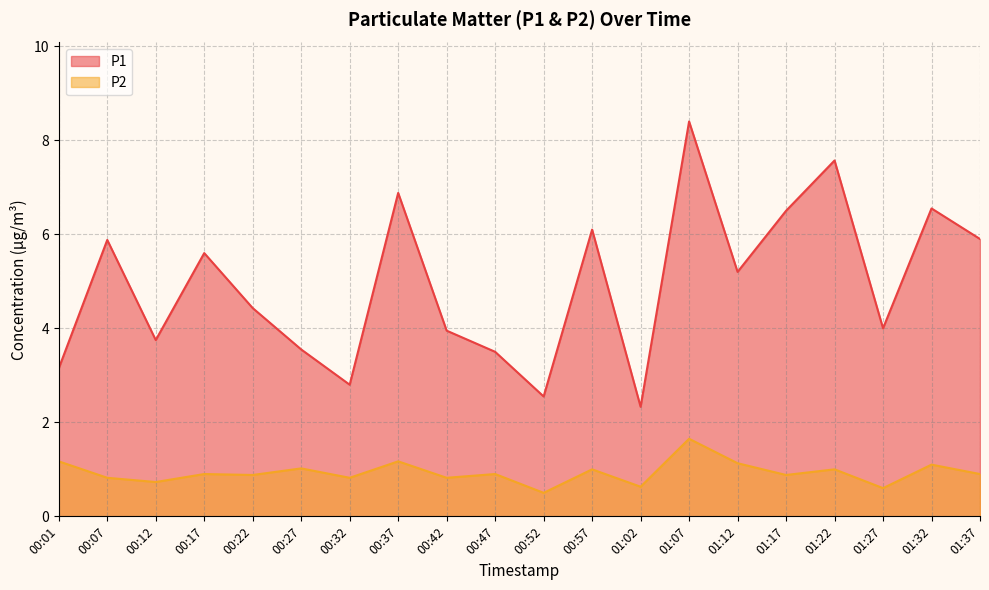

List the labels in order of P2 value, largest first.

01:07, 00:01, 00:37, 01:12, 01:32, 00:27, 00:57, 01:22, 00:17, 00:47, 01:37, 00:22, 01:17, 00:07, 00:32, 00:42, 00:12, 01:02, 01:27, 00:52